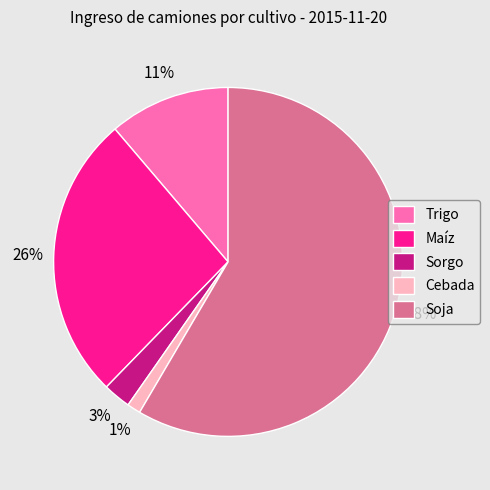

The Maíz slice represents 13% of the pie. True or false?

False